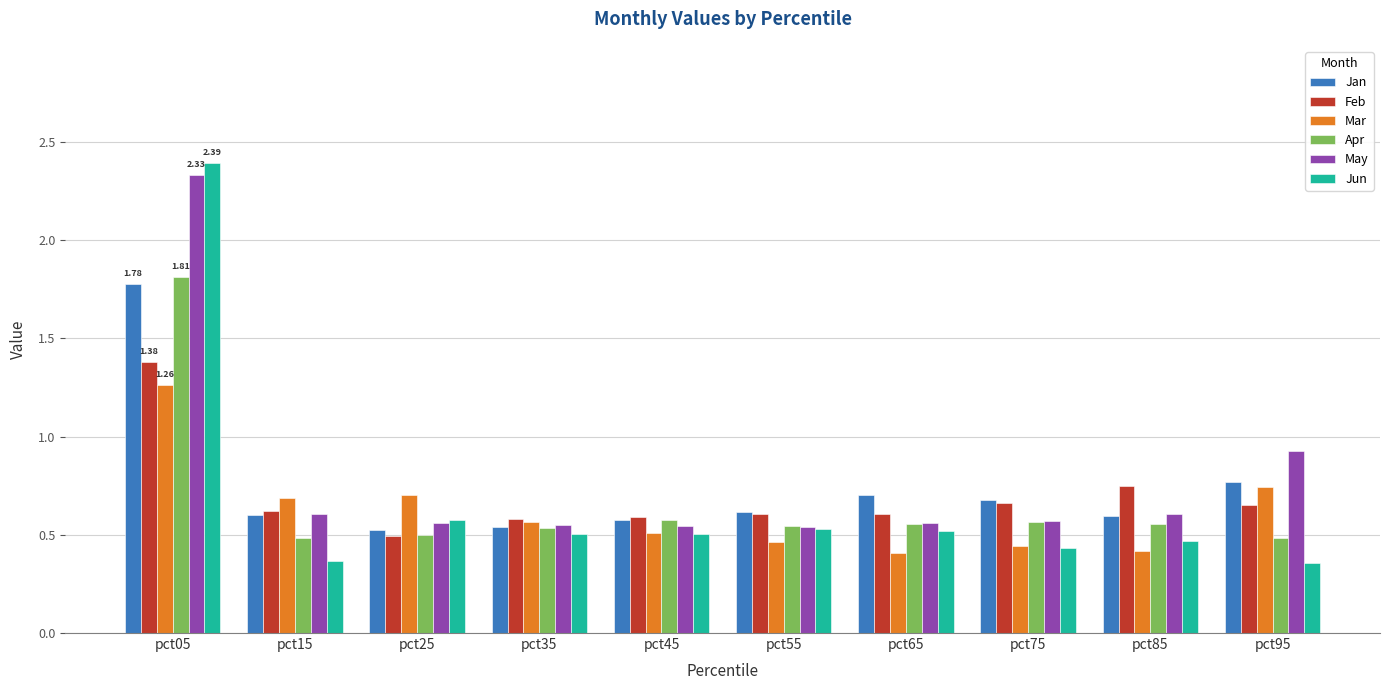

What is the spread (max minus min) of values at pct05?

1.1